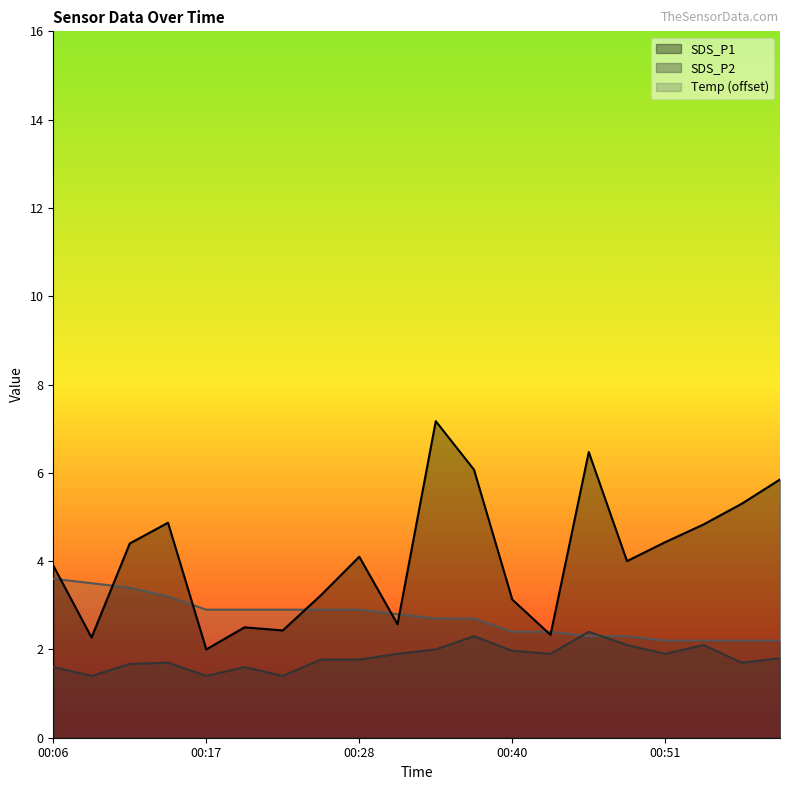

Rank the series at 00:54 from highest to lowest value.

SDS_P1, Temp, SDS_P2